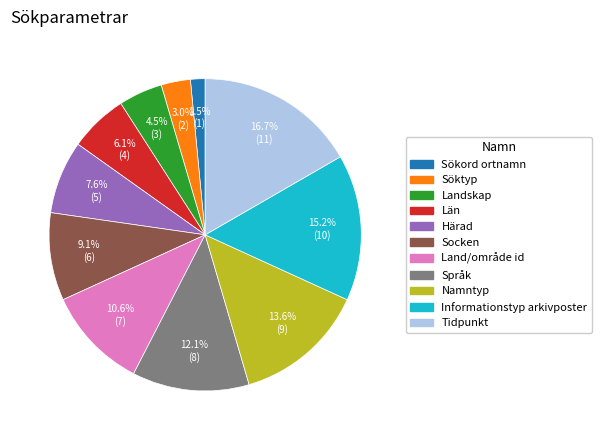

Approximately how many times larger is the value at Län compared to Söktyp?

2.0